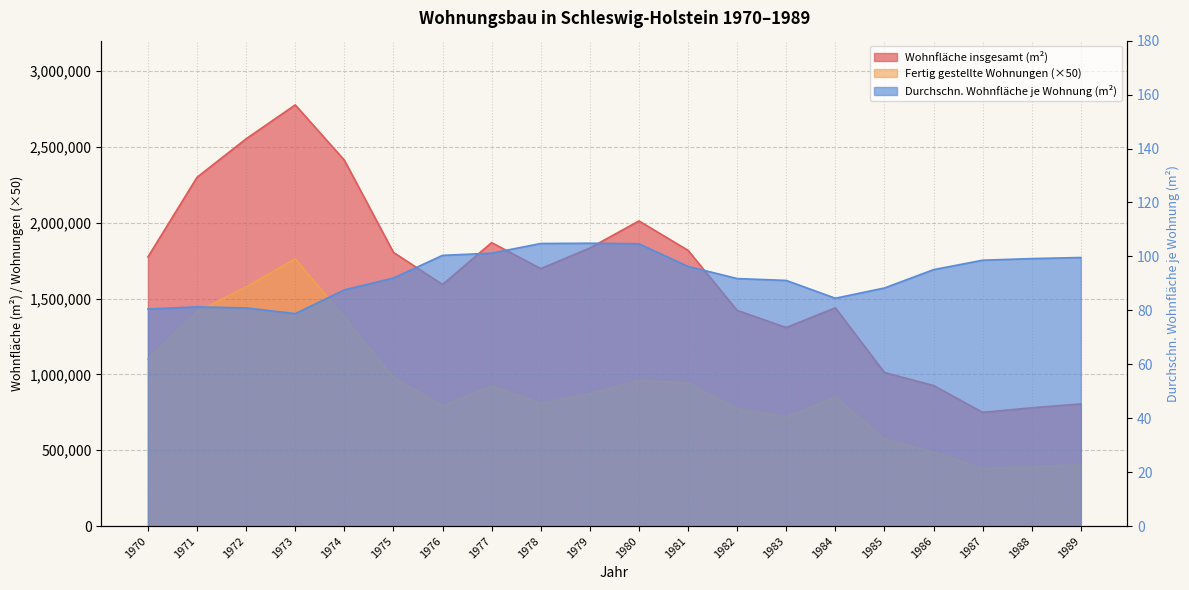

True or false: Durchschn. Wohnfläche je Wohnung (m²) and Fertig gestellte Wohnungen cross at least once.

False